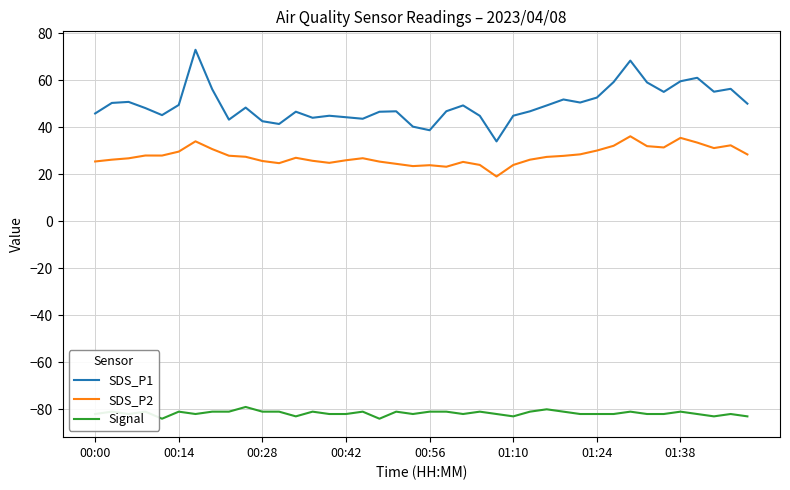

Count the number of categories in the chart.

40